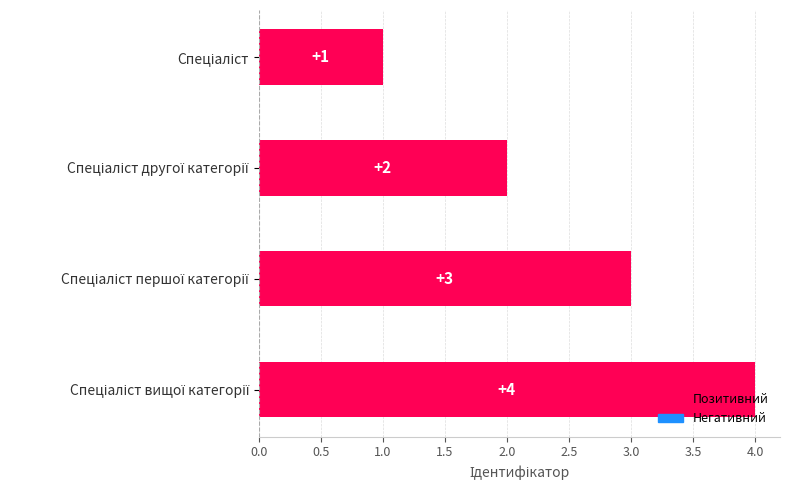

Count the values in the range 2 to 4.

3